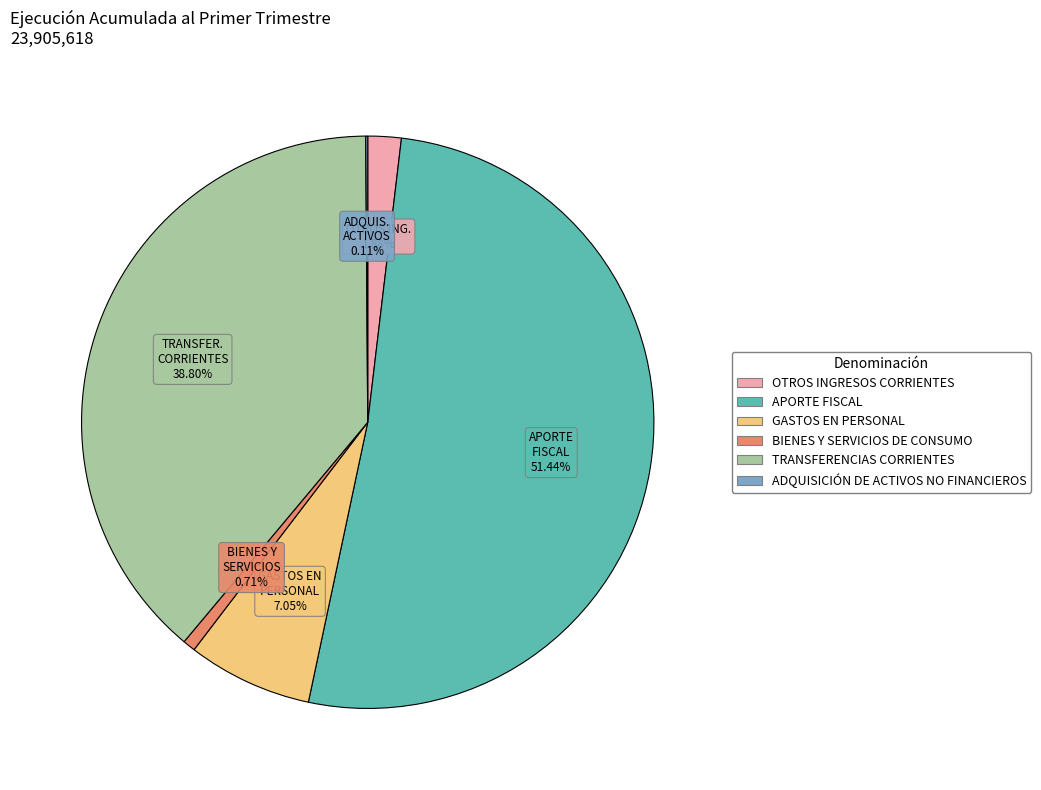

How much of the chart is everything except BIENES Y SERVICIOS DE CONSUMO?

99.3%